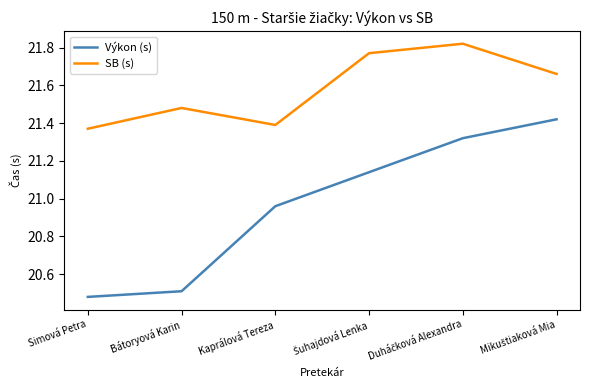

The value of SB (s) at Kaprálová Tereza is 21.4. True or false?

True